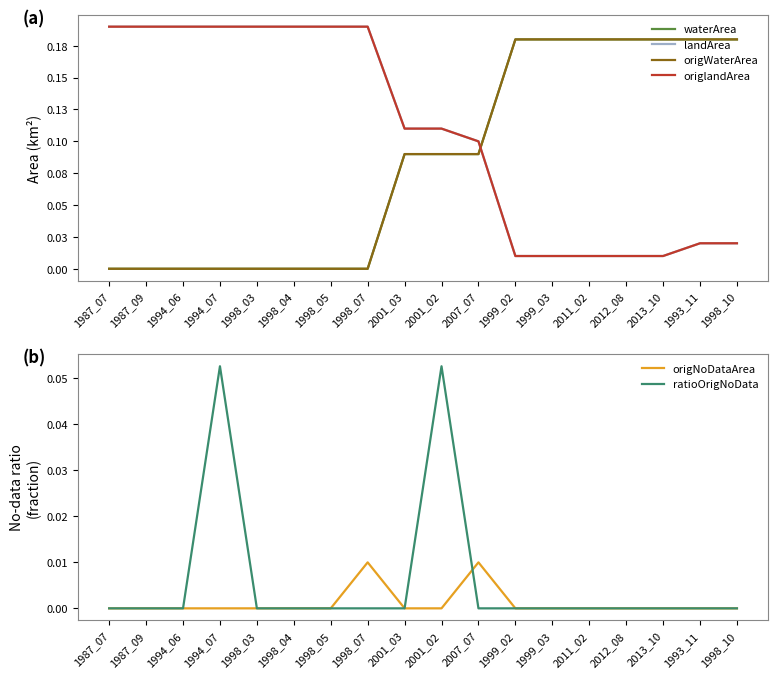

What are all the series names shown in the legend?

waterArea, landArea, origWaterArea, origlandArea, origNoDataArea, ratioOrigNoData